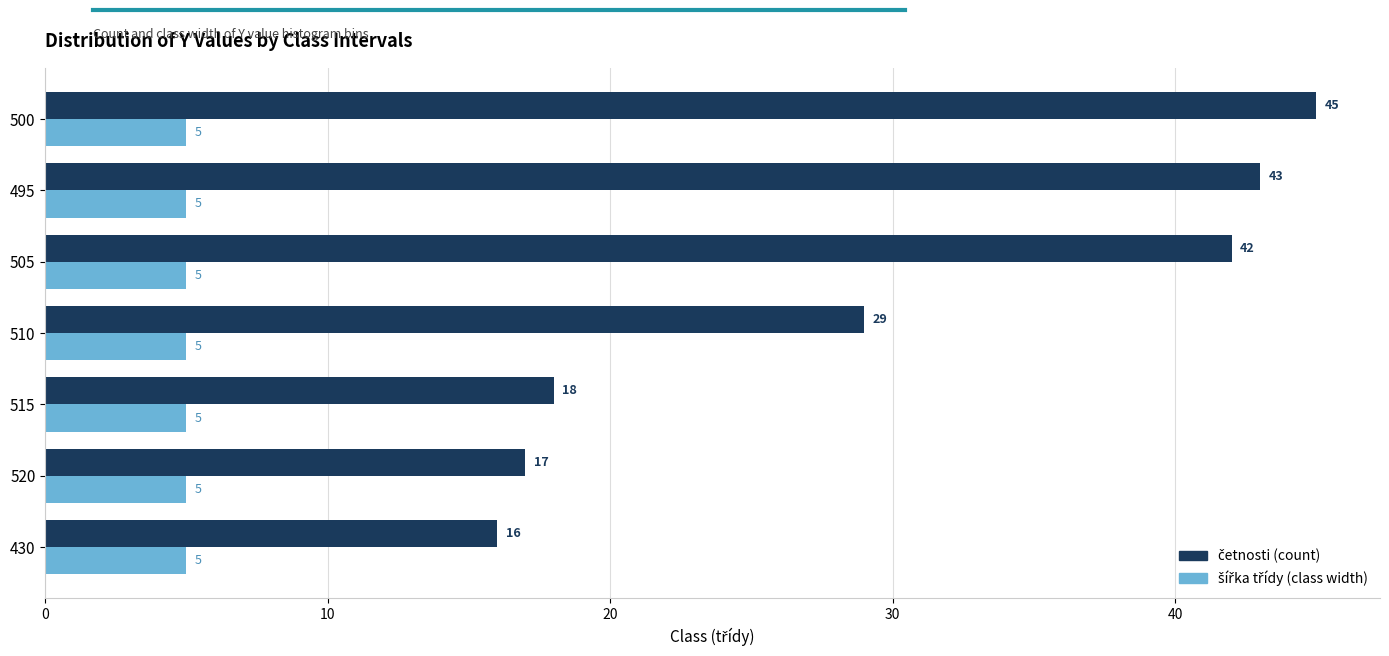

Count the number of categories in the chart.

7